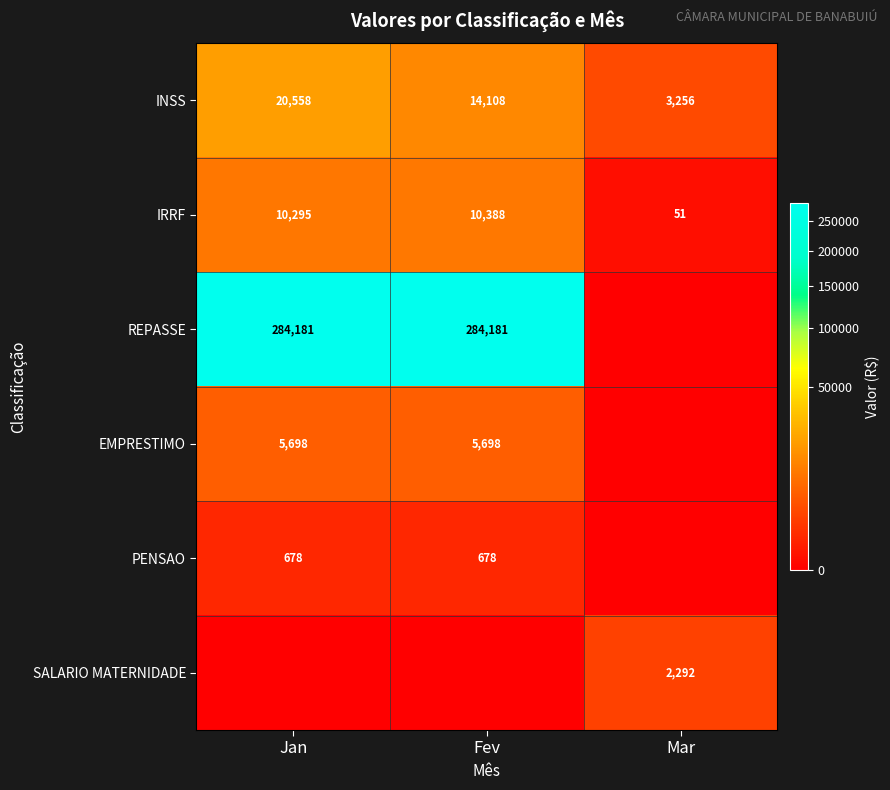

The IRRF series shows 15267 at Fev. True or false?

False